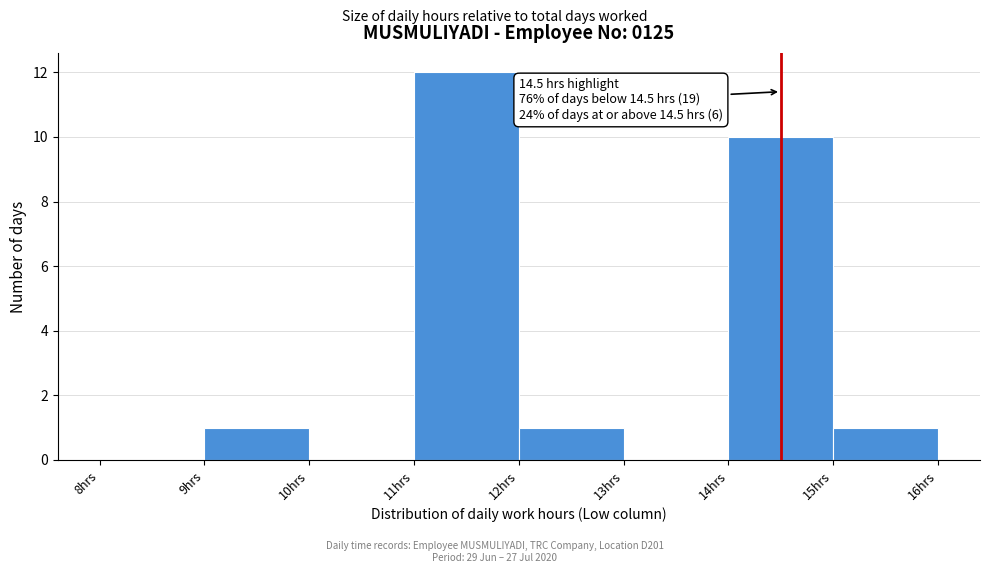

Over which range of the x-axis is the bar tallest?

11 to 12